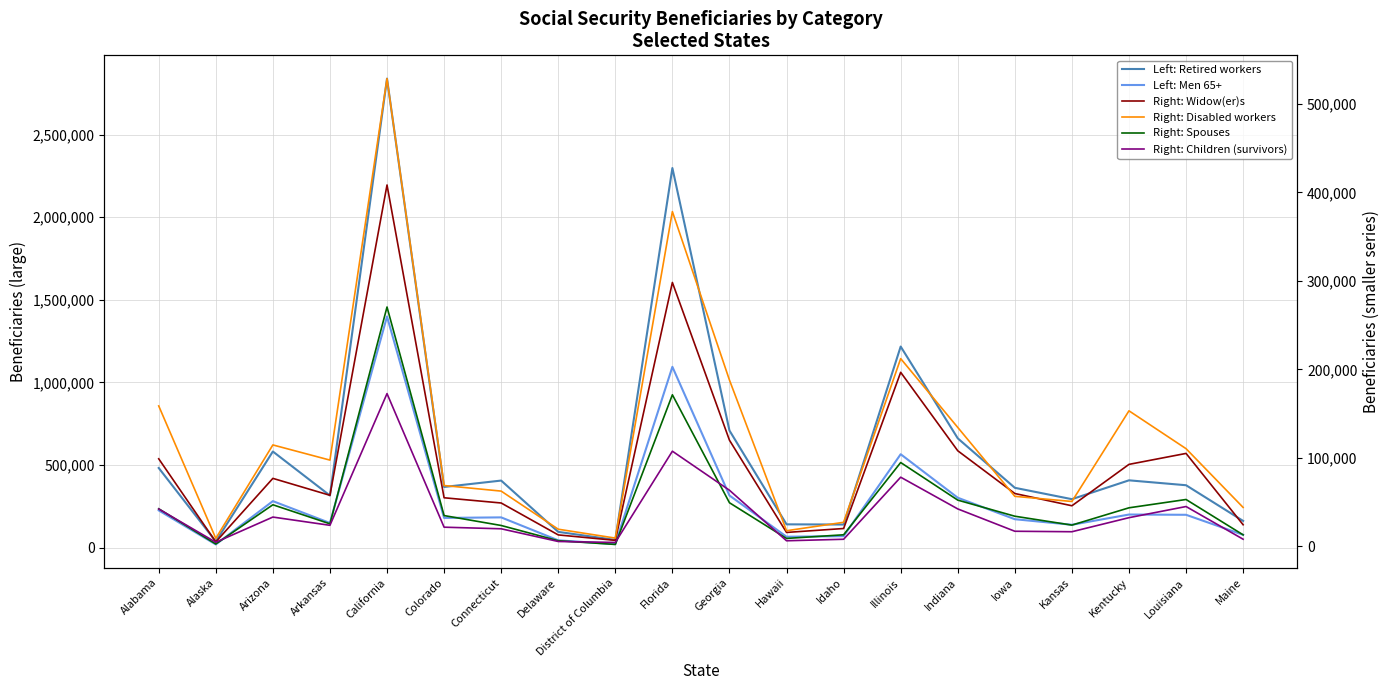

What is the maximum value for Right: Spouses?

270500